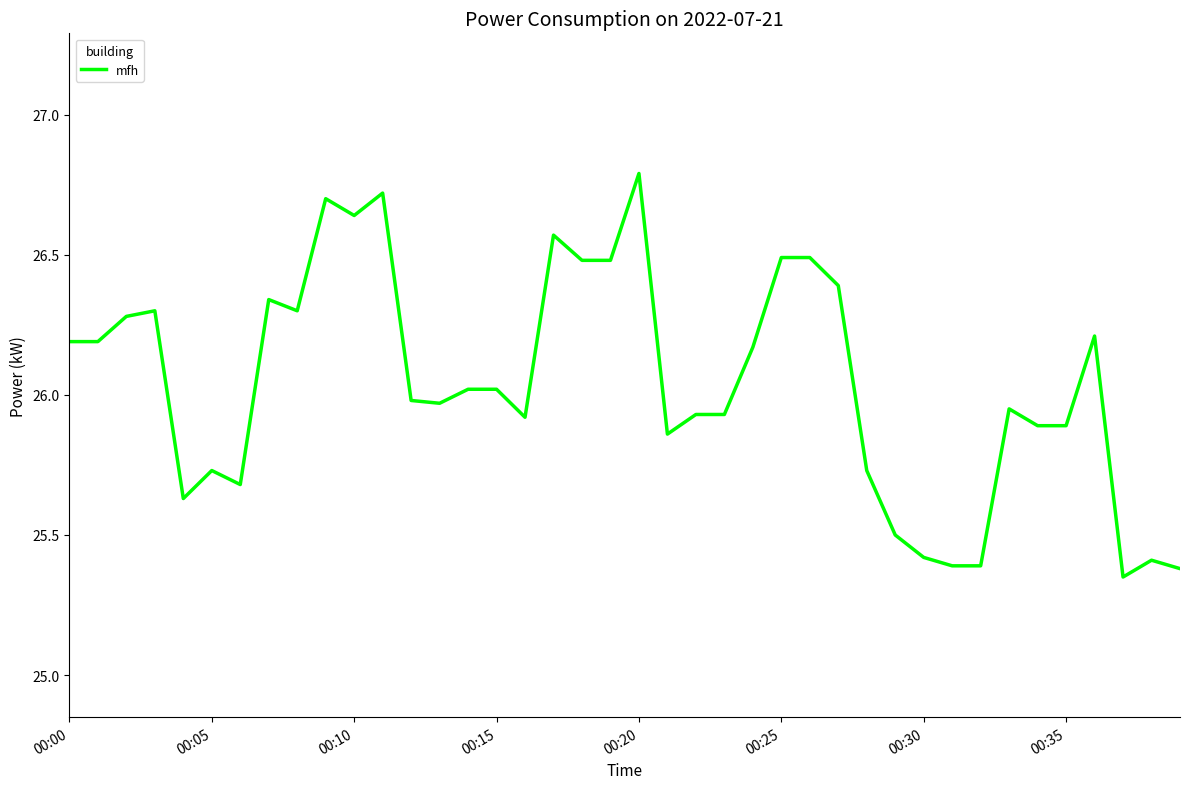

What is the greatest value displayed?

26.8